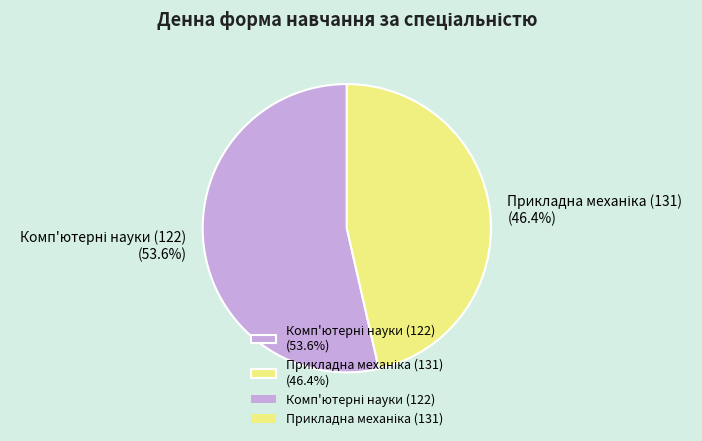

Does any single category account for the majority?

Yes